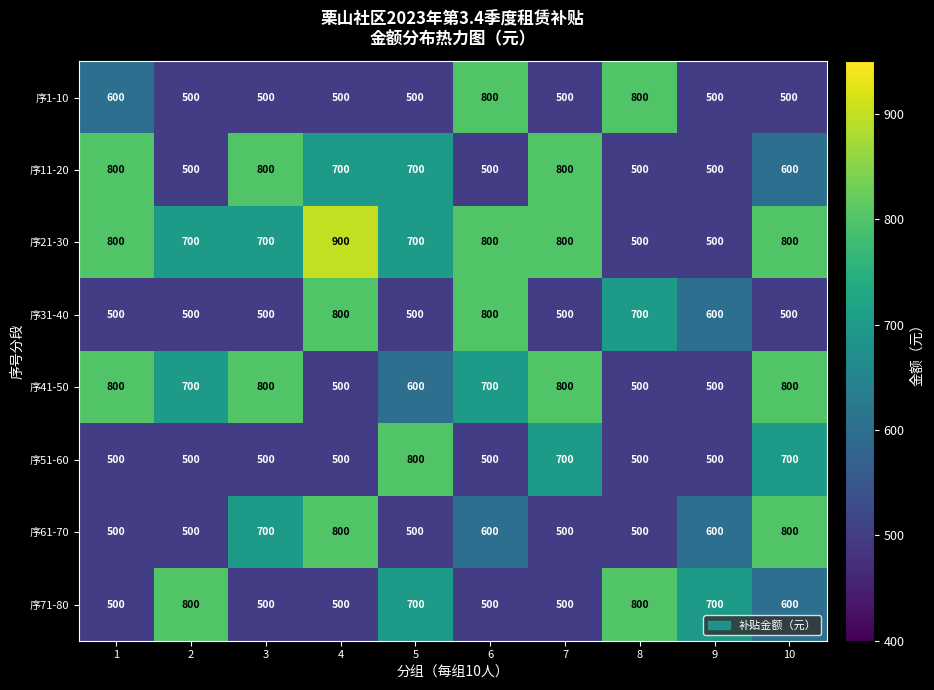

How many 序1-10 values are between 500 and 600?

8